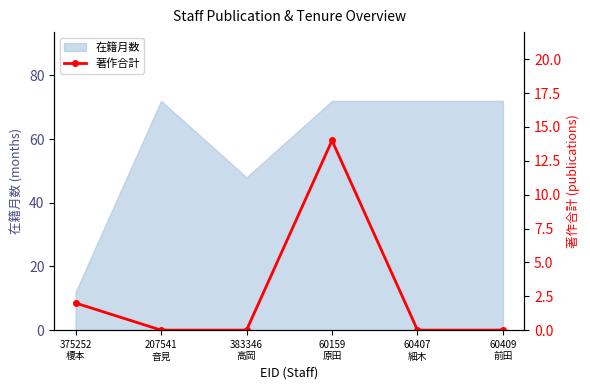

True or false: the data shows 6 at 383346
高岡.

False